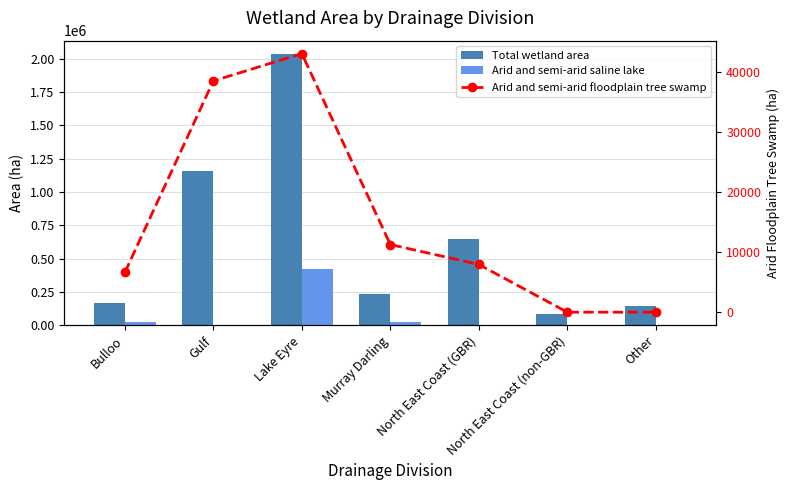

How many data points in Arid and semi-arid saline lake are above 713?

3